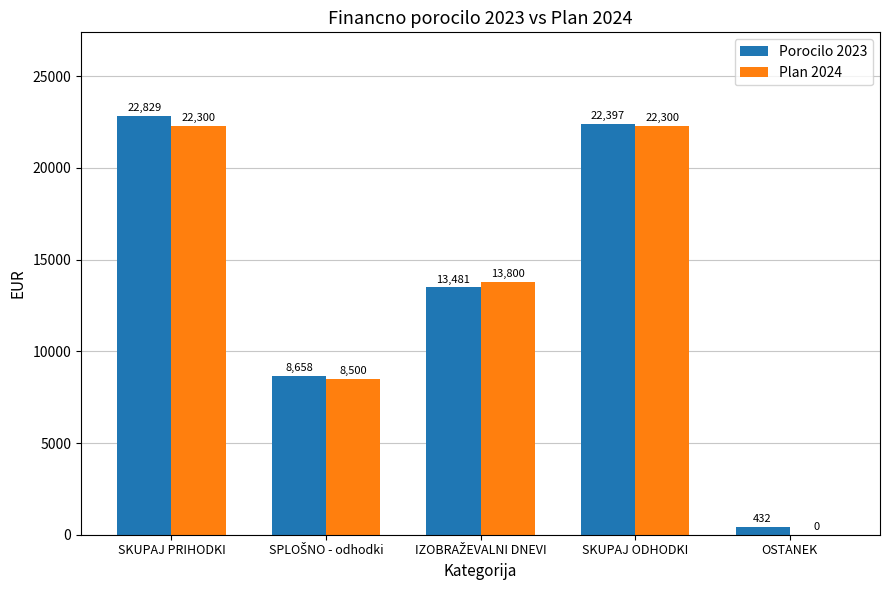

What is the total value across all series at SKUPAJ PRIHODKI?

45129.2